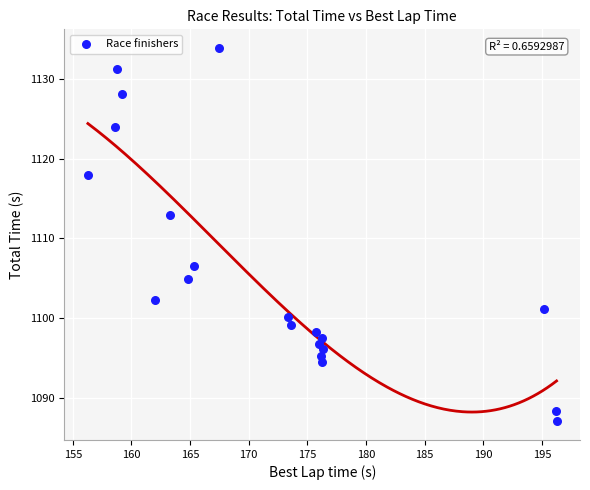

What is the range of X values (max minus min)?

40.0